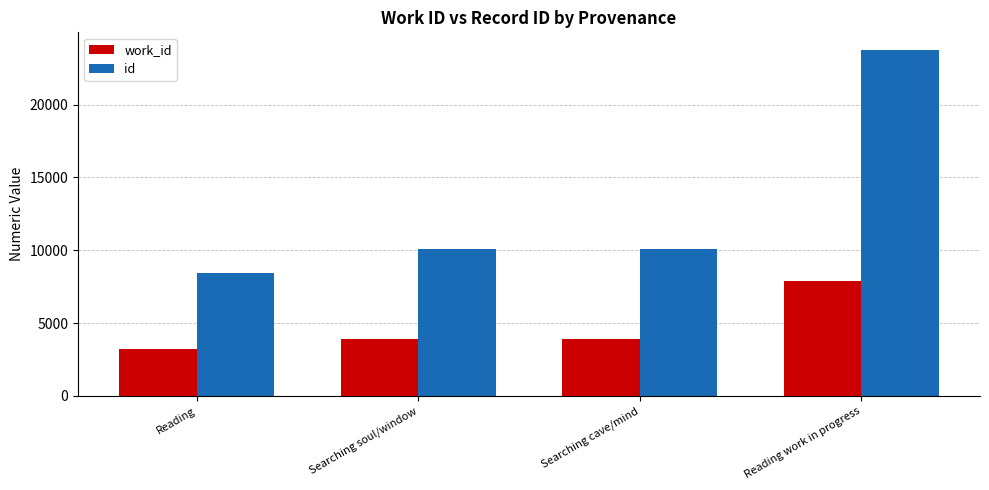

Which series has the largest range (max minus min)?

id